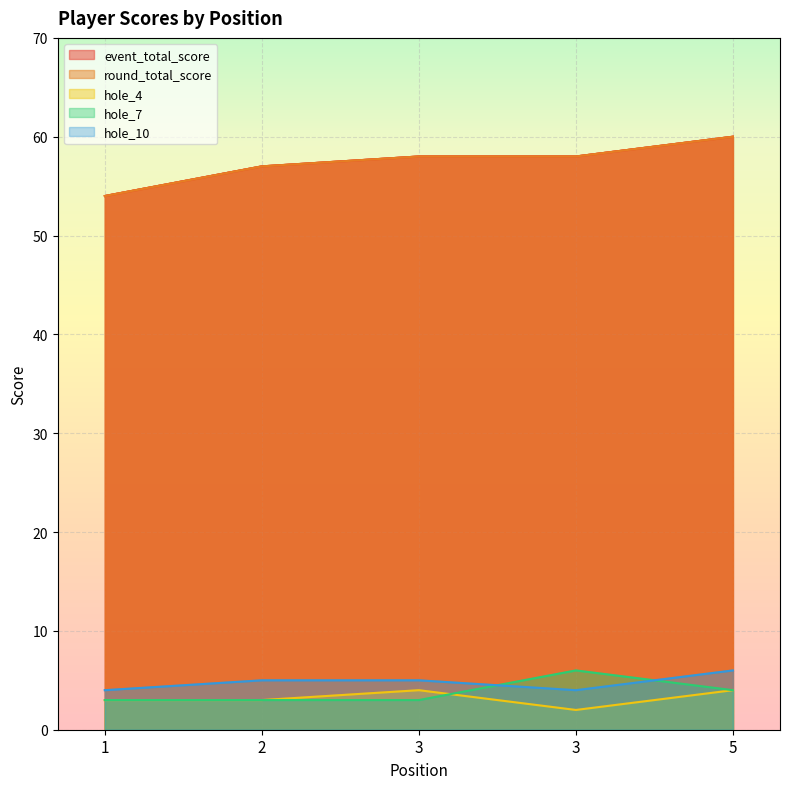

At how many categories does at least one series exceed 50?

5